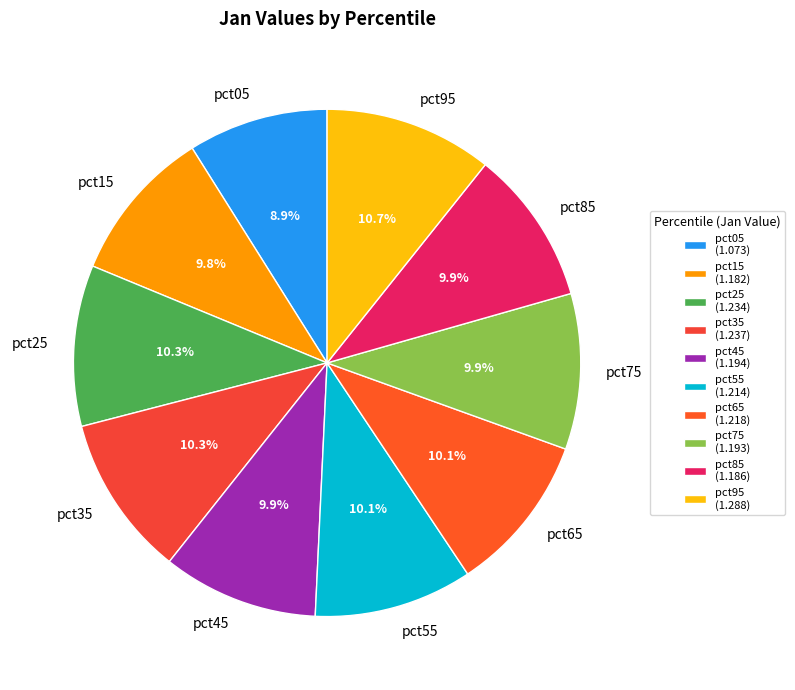

Approximately how many times larger is the value at pct35 compared to pct25?

1.0